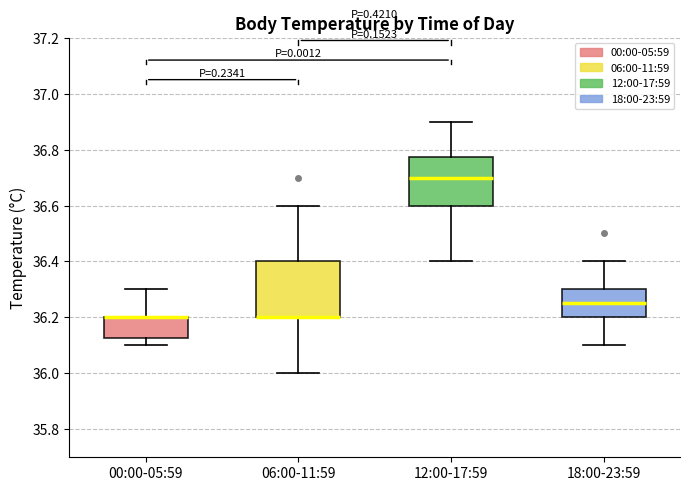

Where does the upper whisker of the box for 12:00-17:59 end on the y-axis? The values are not printed on the chart, so give them approximately, as read against the axis.

36.90